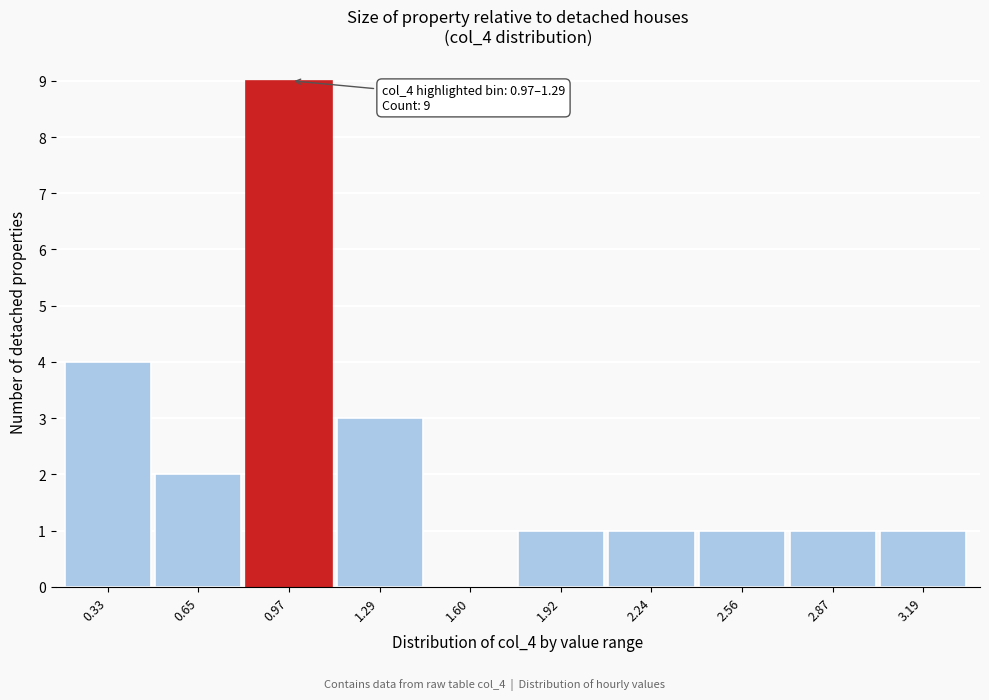

Reading left to right, what are all the values shown in this chart?

0.33=4	0.65=2	0.97=9	1.29=3	1.60=0	1.92=1	2.24=1	2.56=1	2.87=1	3.19=1